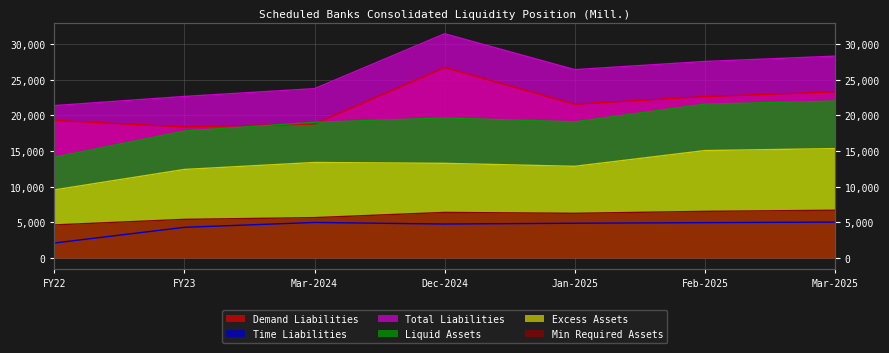

True or false: Excess Assets has more than 1 points higher than both neighbors.

False